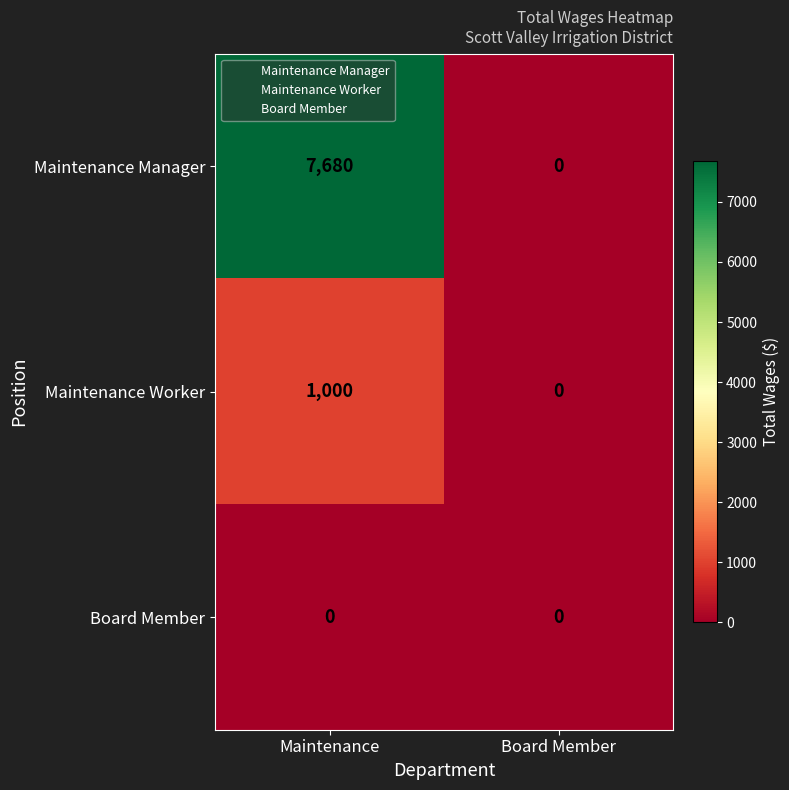

List the series in order of their peak value, highest first.

Maintenance Manager, Maintenance Worker, Board Member